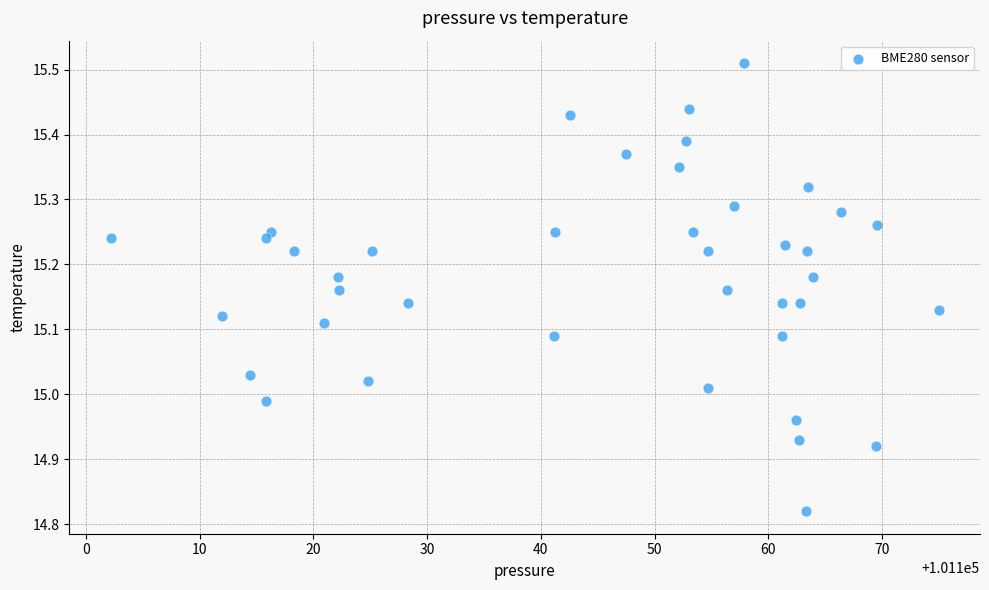

What is the range of Y values (max minus min)?

0.7